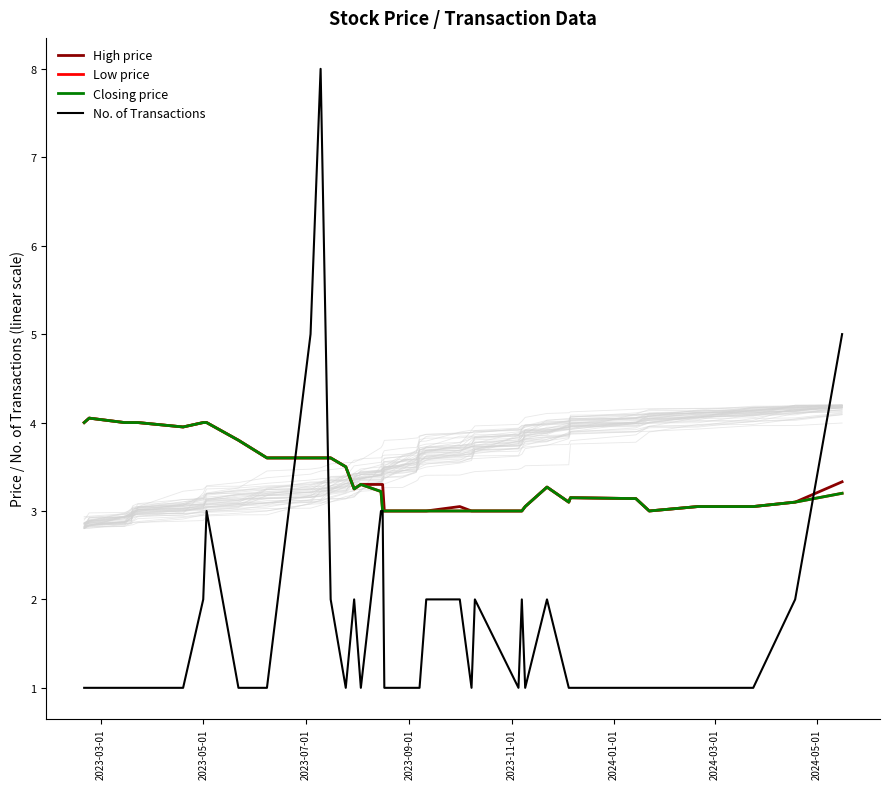

Does the chart have visible grid lines?

No